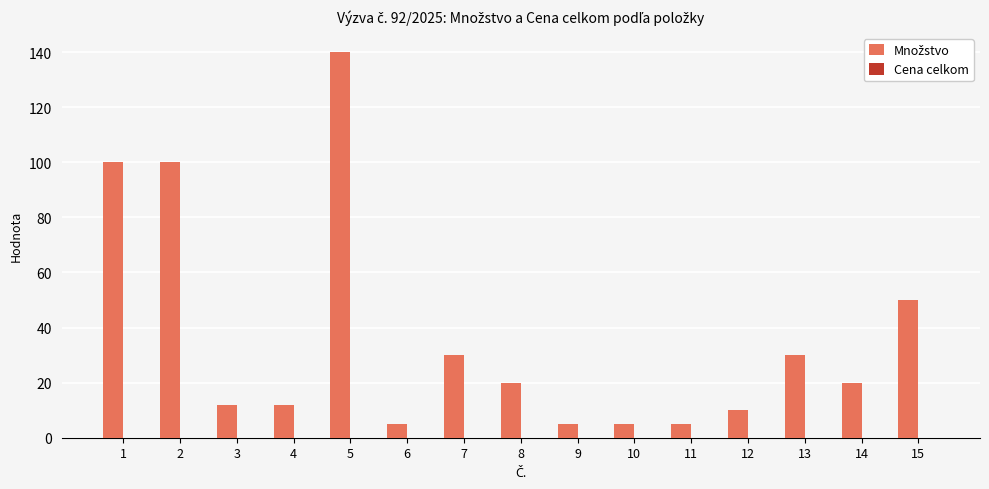

How many categories are shown in the chart?

15